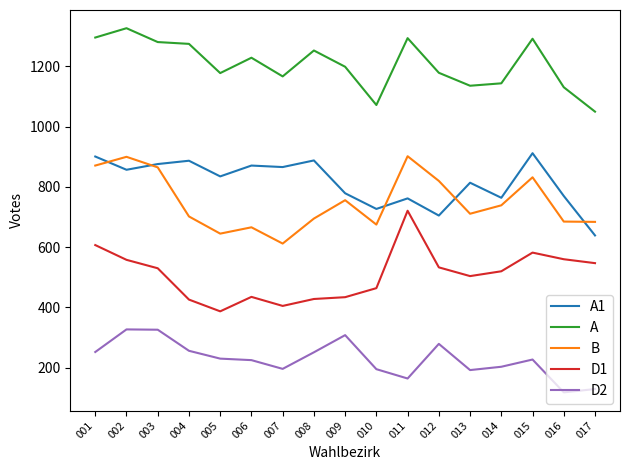

Where is the first local minimum for A1?

002